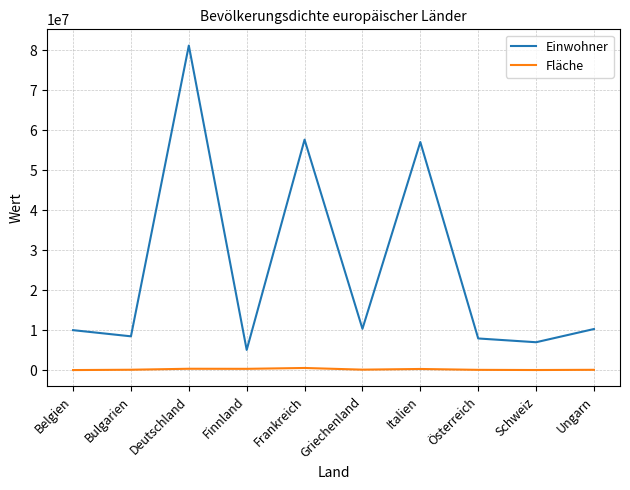

Between Deutschland and Griechenland, which series saw the biggest shift?

Einwohner